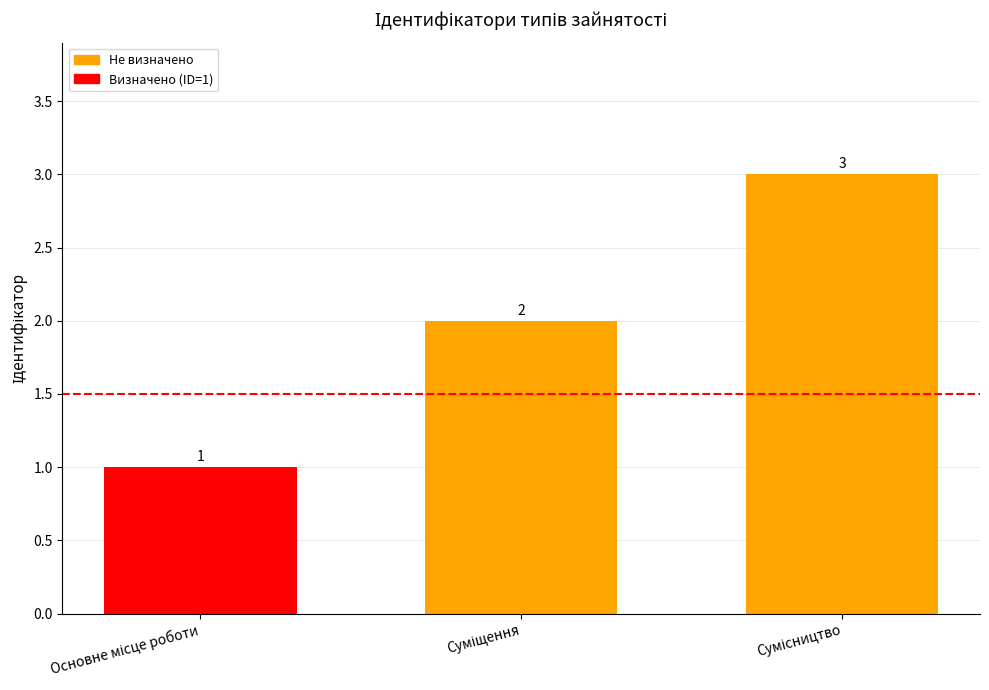

Does the chart contain stacked bars?

No